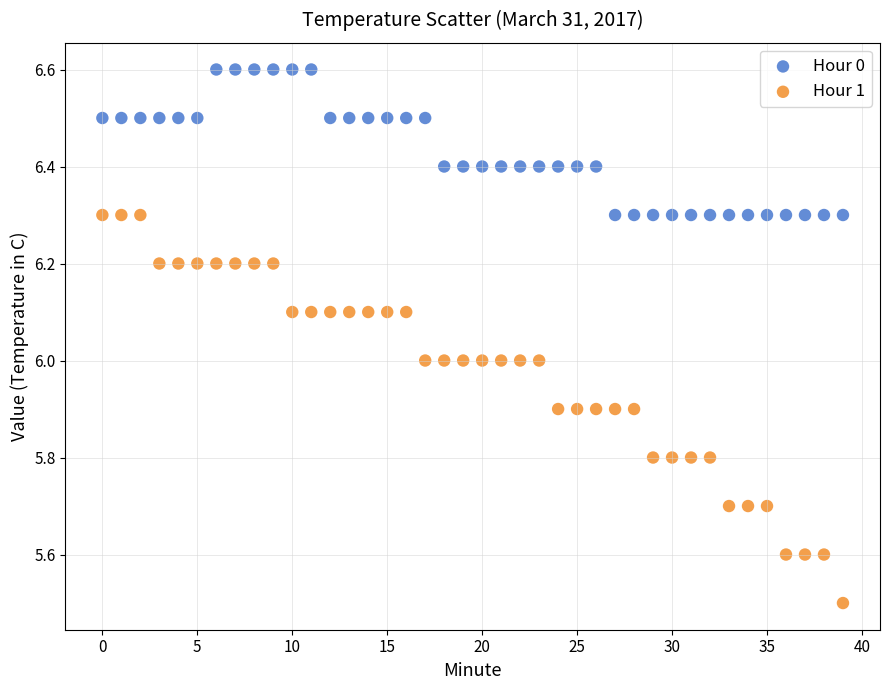

What are all the series names shown in the legend?

Hour 0, Hour 1